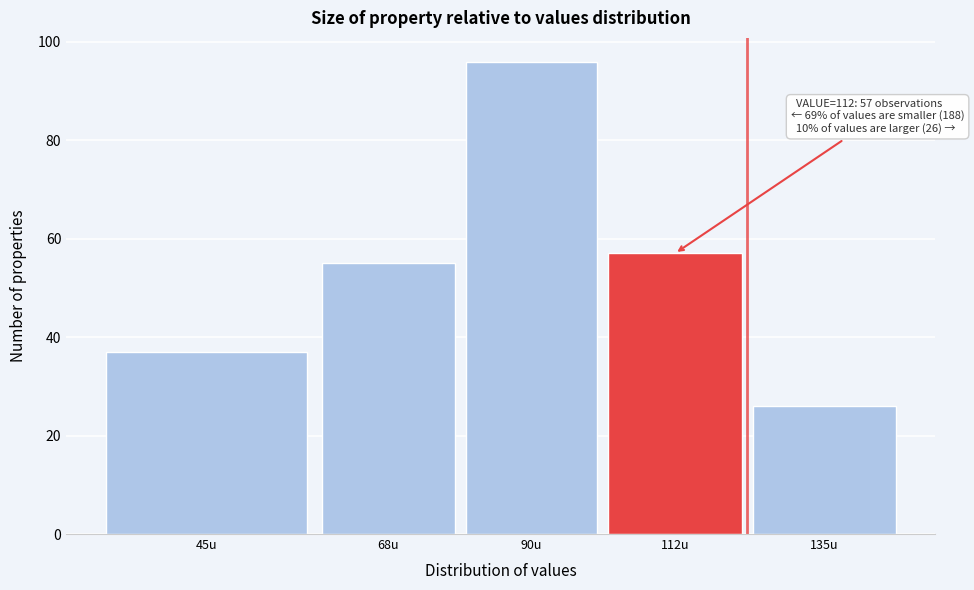

Reading left to right, extract all data points from this chart.

45u=37	68u=55	90u=96	112u=57	135u=26